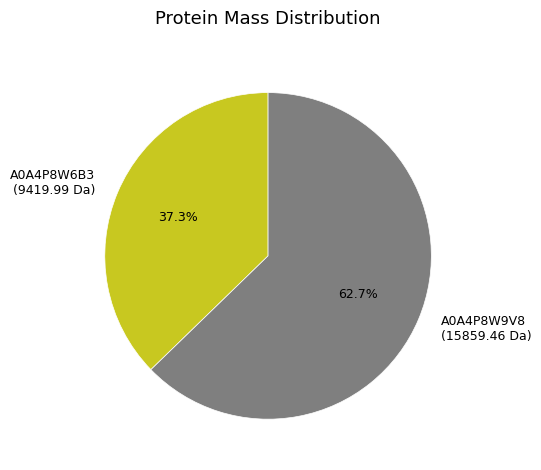

Count the number of slices in the pie.

2